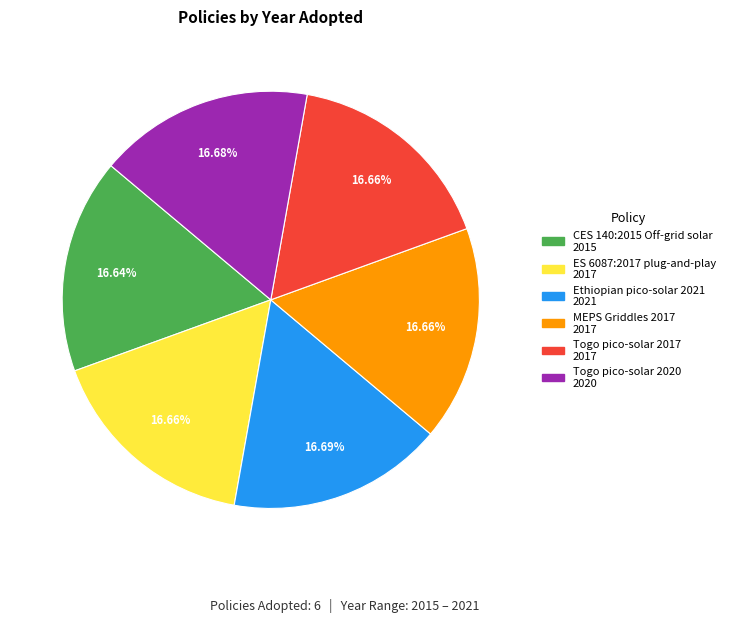

How many slices are in this pie chart?

6